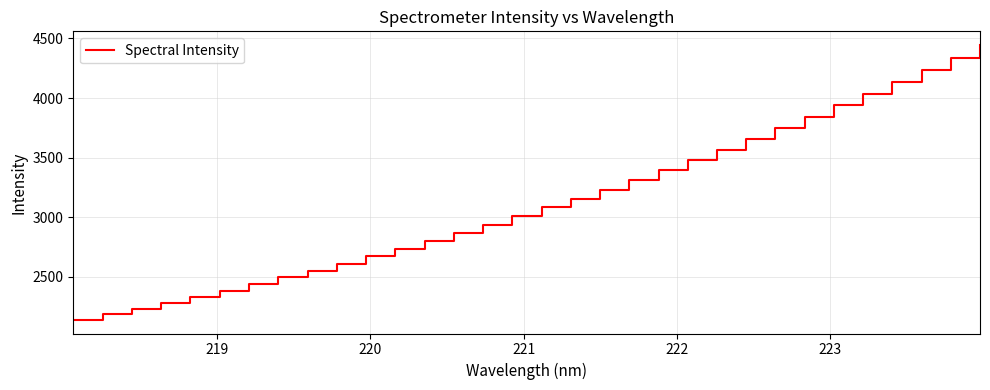

What is the minimum value shown in the chart?

2138.5